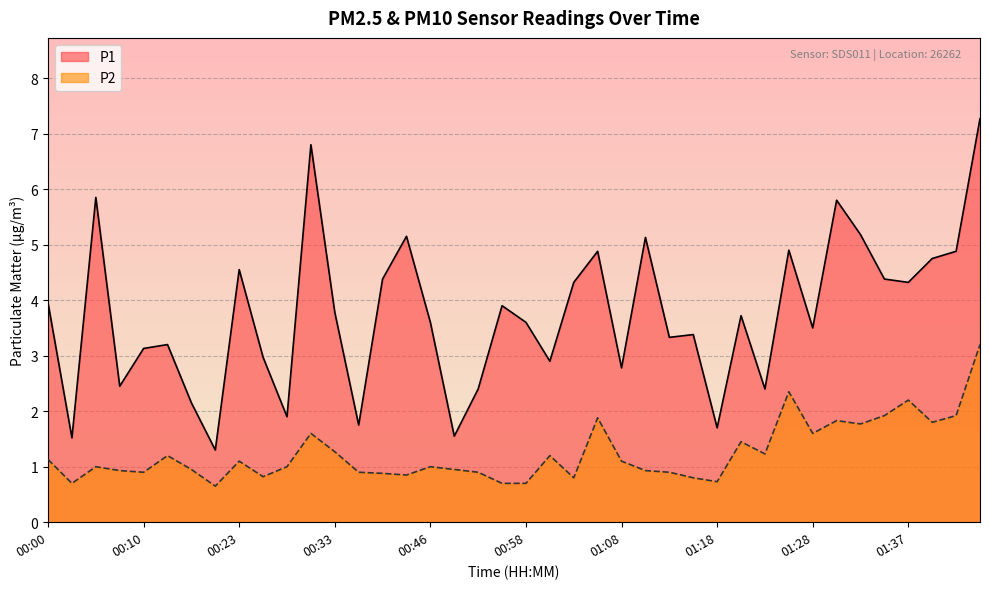

Reading left to right, extract all data points from this chart.

P1: 4.0	1.5	5.8	2.5	3.1	3.2	2.1	1.3	4.5	3.0	1.9	6.8	3.8	1.8	4.4	5.2	3.6	1.6	2.4	3.9	3.6	2.9	4.3	4.9	2.8	5.1	3.3	3.4	1.7	3.7	2.4	4.9	3.5	5.8	5.2	4.4	4.3	4.8	4.9	7.3
P2: 1.1	0.7	1.0	0.9	0.9	1.2	0.9	0.7	1.1	0.8	1.0	1.6	1.3	0.9	0.9	0.8	1.0	0.9	0.9	0.7	0.7	1.2	0.8	1.9	1.1	0.9	0.9	0.8	0.7	1.4	1.2	2.4	1.6	1.8	1.8	1.9	2.2	1.8	1.9	3.2